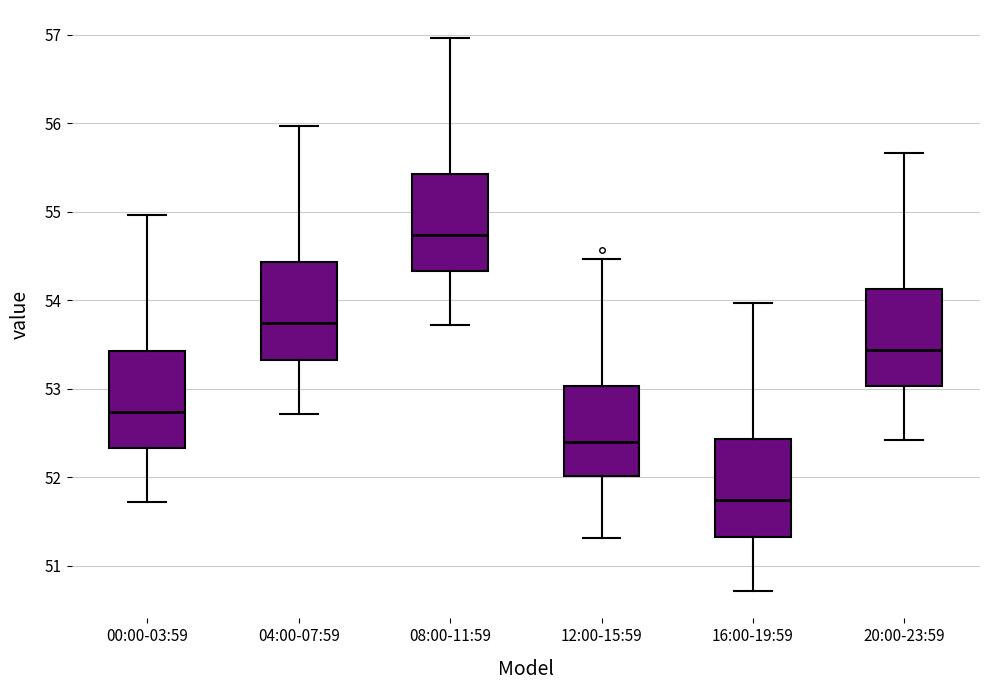

Which box has the lowest median line?

16:00-19:59